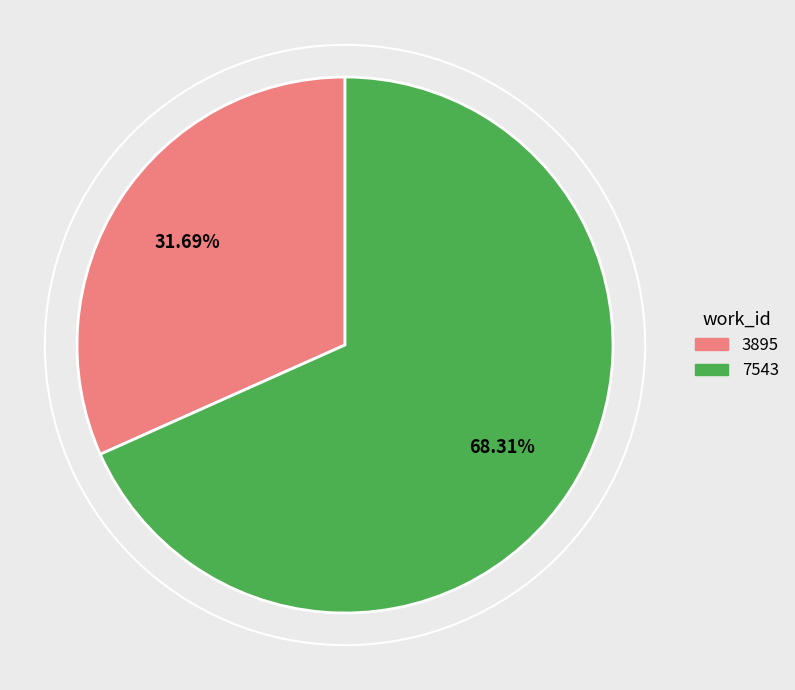

Which slice is the smallest?

3895